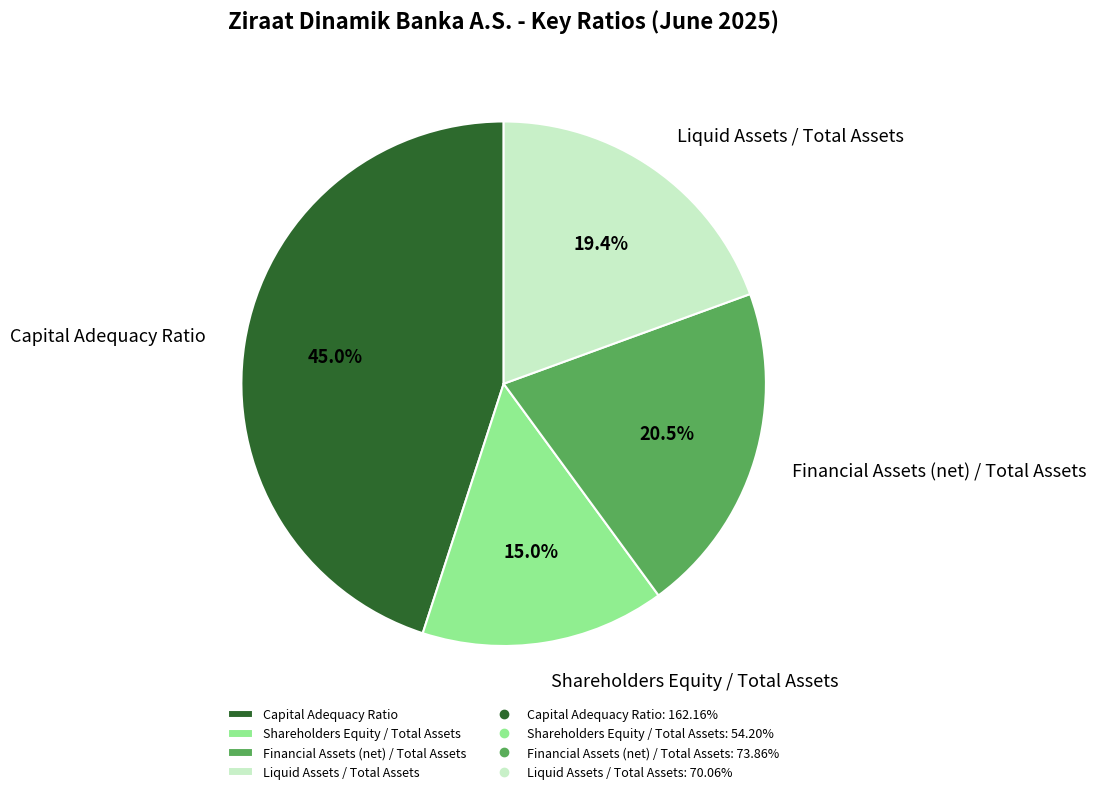

To the nearest percent, what is the difference between the largest and smallest slice percentages?

30%